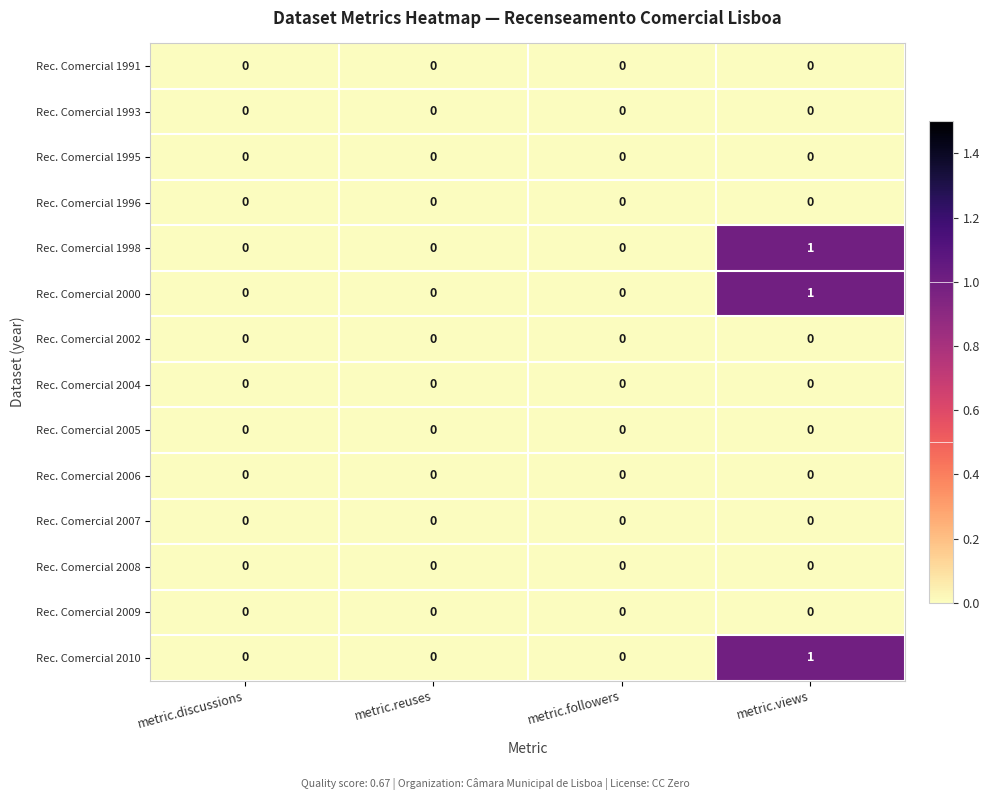

The value of Rec. Comercial 2004 at metric.discussions is 0. True or false?

True